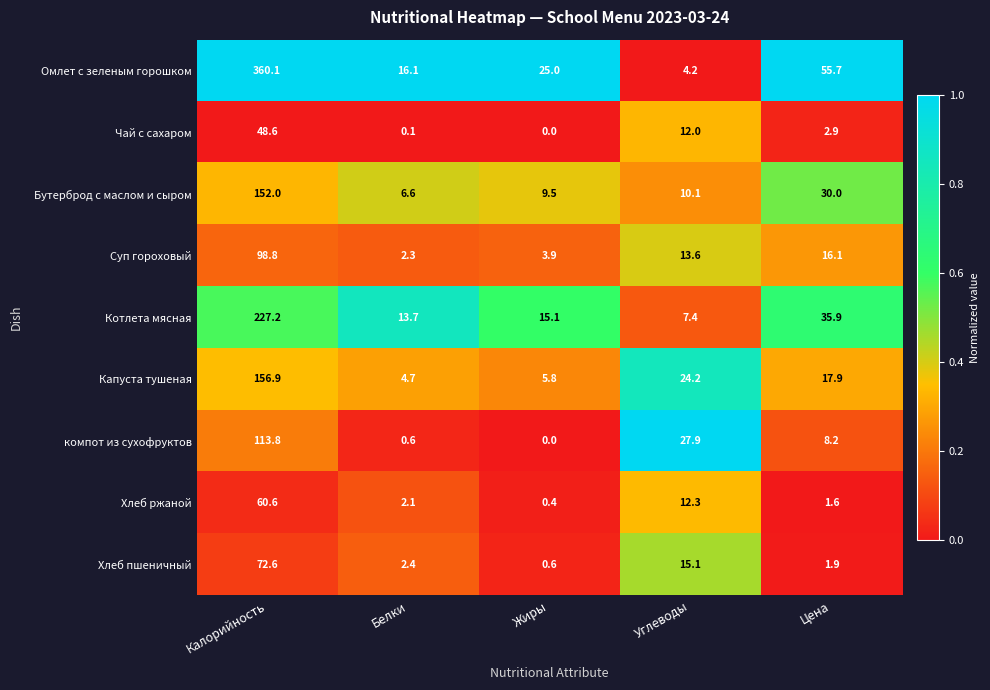

How many distinct data groups are displayed?

9